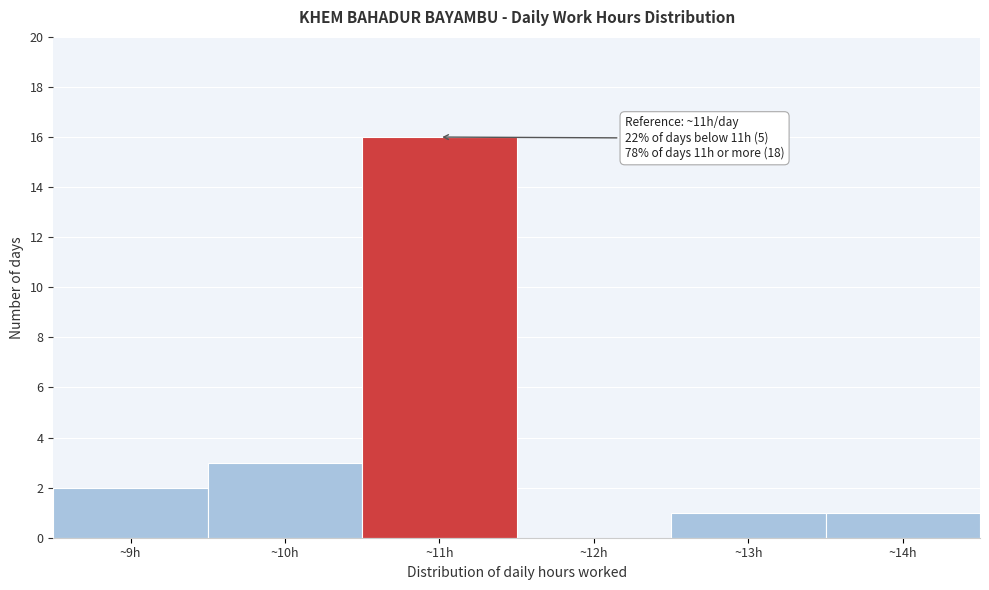

Which range on the x-axis has the tallest bar?

10.5 to 11.5